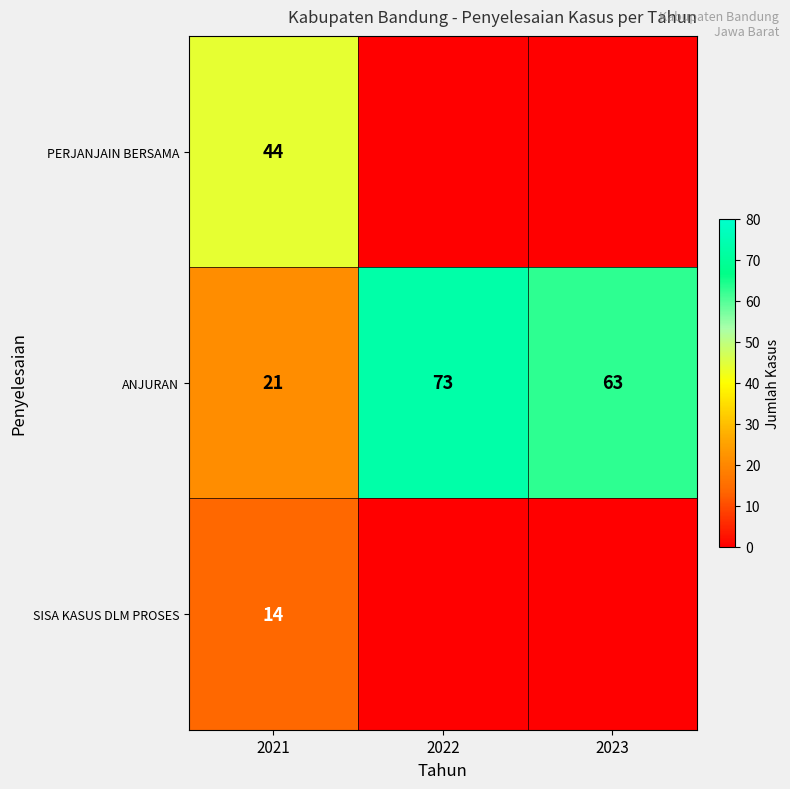

At which label is ANJURAN closest to 47?

2023